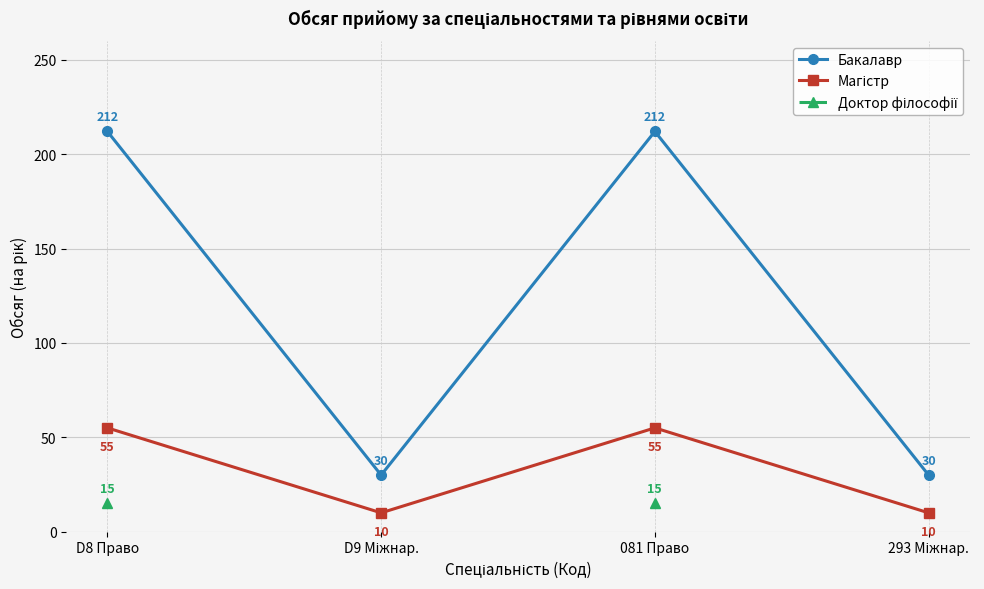

What is the difference between the highest and lowest values at D9 Міжнар.?

20.0